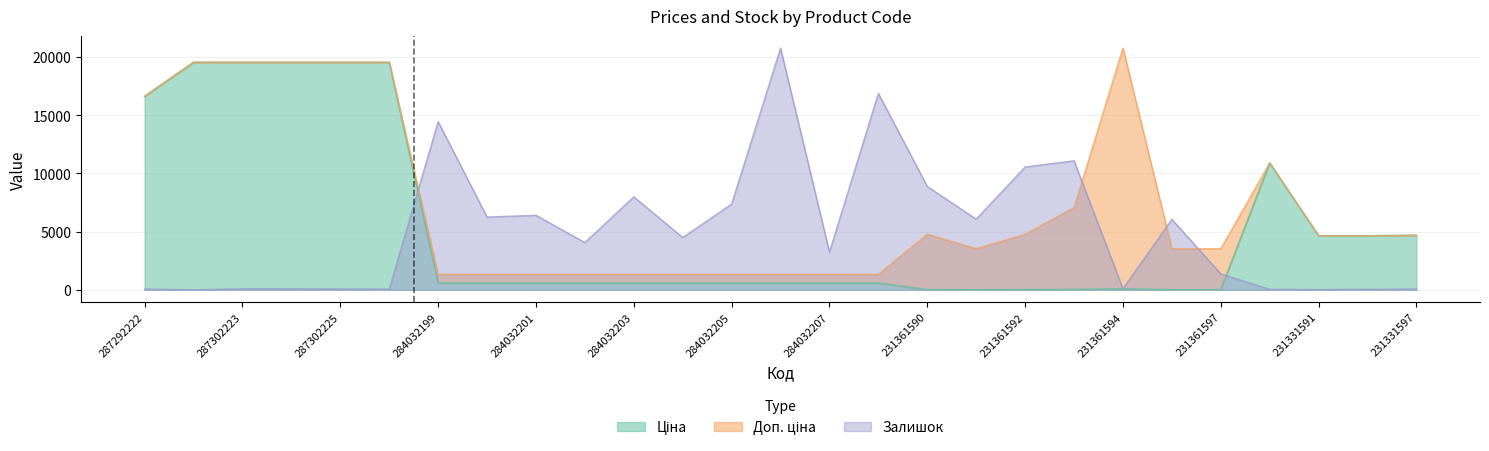

How many interior local valleys does the Доп. ціна series have?

1